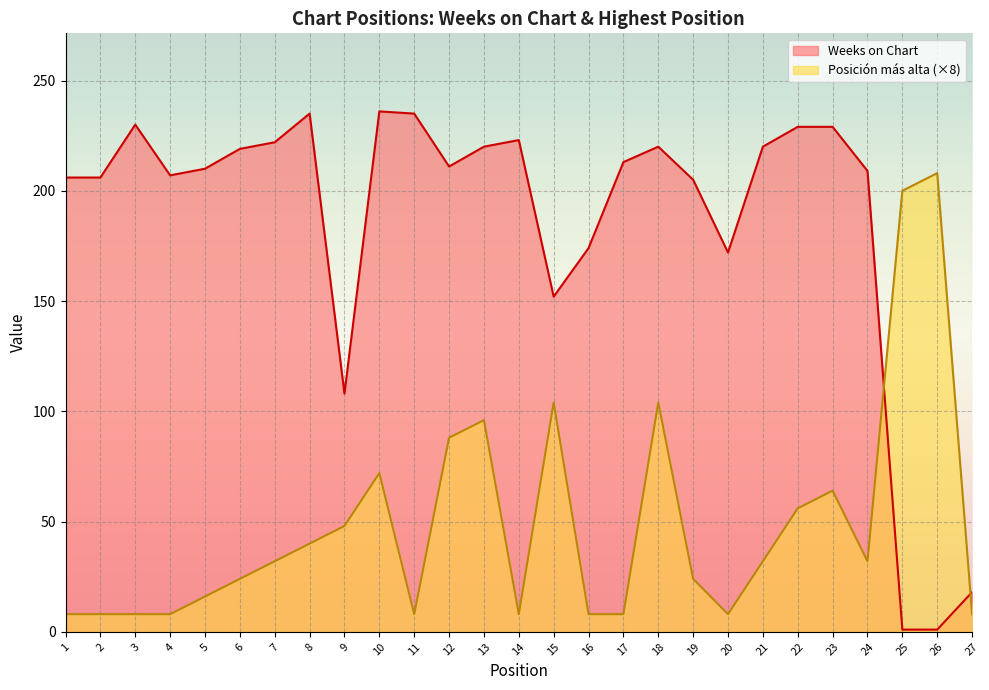

How many interior local valleys does the Posición más alta series have?

4